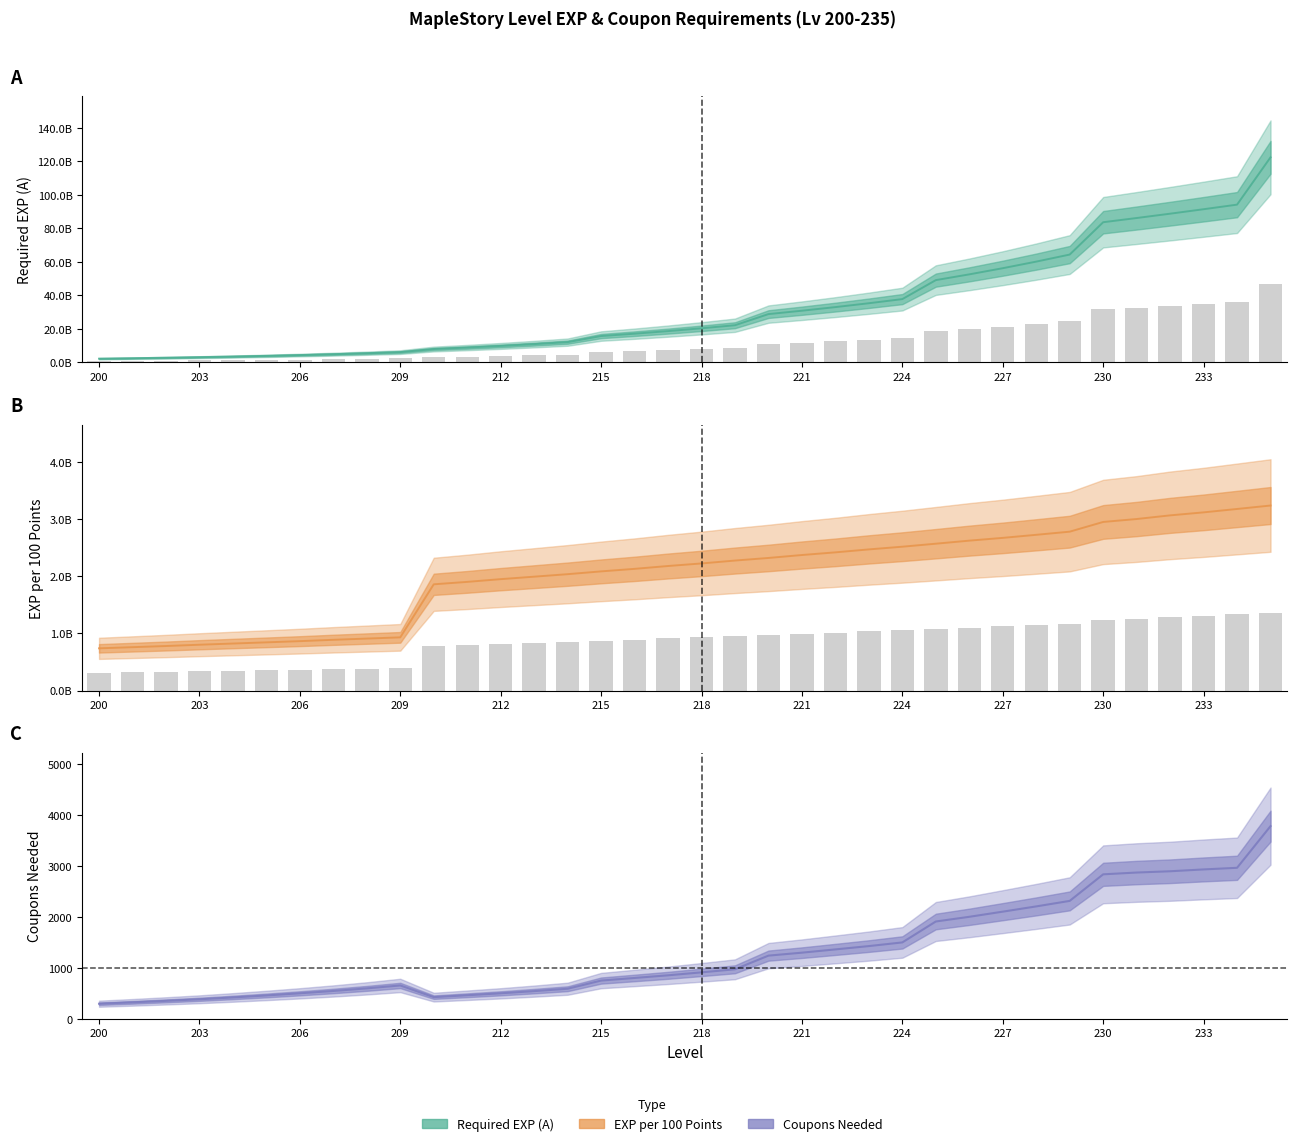

Reading right to left, extract all data points from this chart.

Required EXP (A): 235=122418452783	234=94168040603	233=91425282139	232=88762409844	231=86177096936	230=83667084404	229=64359295696	228=60148874483	227=56213901386	226=52536356436	225=49099398539	224=37768768107	223=35297914119	222=32988704785	221=30830565220	220=28813612356	219=22164317197	218=20334235961	217=18655262350	216=17114919588	215=15701761090	214=12078277762	213=10881331318	212=9803001188	211=8831532602	210=7956335678	209=6120258214	208=5464516263	207=4879032378	206=4356278909	205=3889534741	204=3472798876	203=3100713283	202=2768494003	201=2471869646	200=2207026470
EXP 100P: 235=3238100276	234=3177864122	233=3118497291	232=3066031025	231=3002056675	230=2950779647	229=2780820525	228=2725889461	227=2672344179	226=2623964827	225=2570414525	224=2517894036	223=2470803861	222=2419098810	221=2372457601	220=2321129134	219=2275627496	218=2225128516	217=2180312262	216=2130465190	215=2086160135	214=2037326729	213=1993727746	212=1950465442	211=1902611036	210=1860166800	209=932543744	208=910934861	207=889545183	206=866115373	205=845001422	204=824234085	203=803518840	202=780826049	201=760520134	200=740413240
Coupons Needed: 235=3781	234=2964	233=2932	232=2896	231=2871	230=2836	229=2315	228=2207	227=2104	226=2003	225=1911	224=1501	223=1429	222=1364	221=1300	220=1242	219=974	218=914	217=856	216=804	215=753	214=593	213=546	212=503	211=465	210=428	209=657	208=600	207=549	206=503	205=461	204=422	203=386	202=355	201=326	200=299